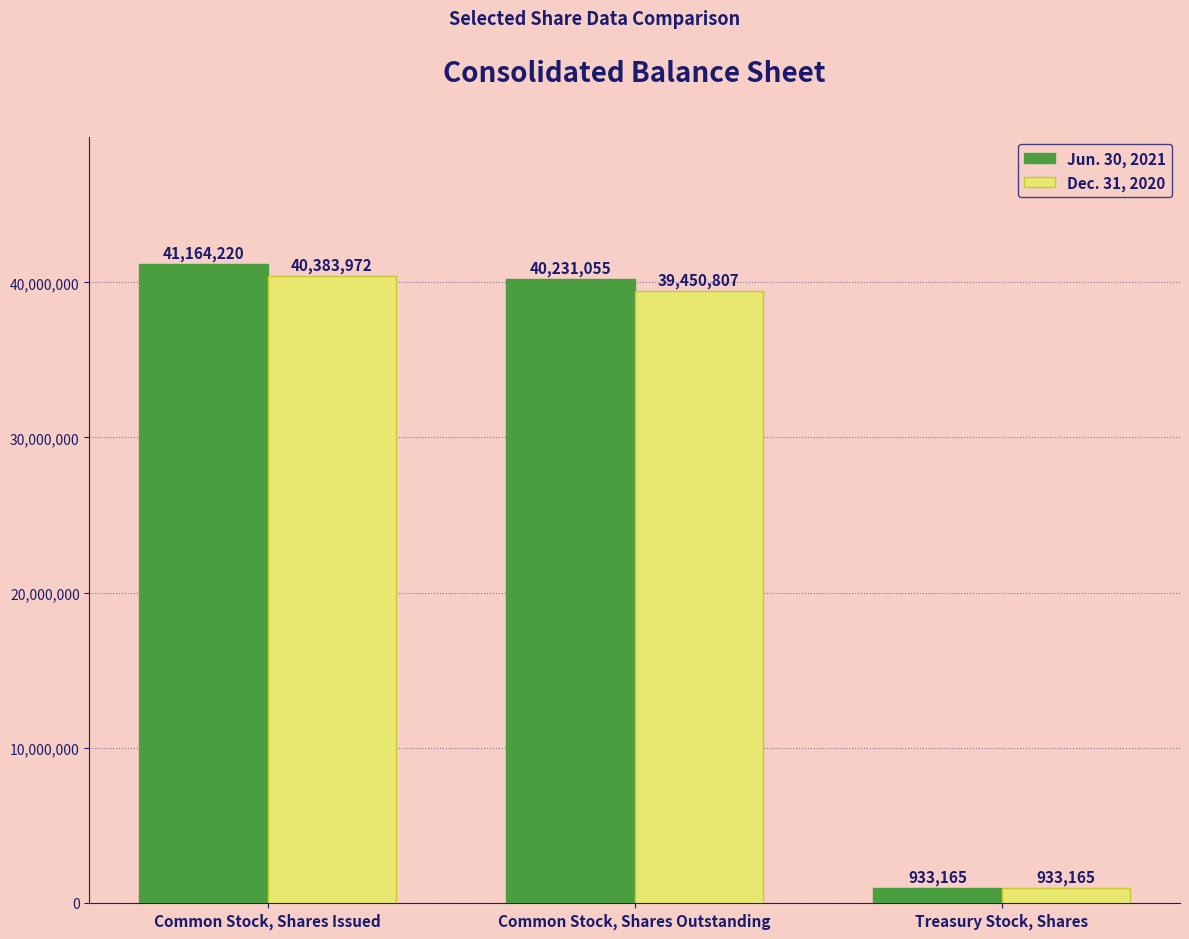

Reading right to left, what are all the values shown in this chart?

Jun. 30, 2021: Treasury Stock, Shares=933165	Common Stock, Shares Outstanding=40231055	Common Stock, Shares Issued=41164220
Dec. 31, 2020: Treasury Stock, Shares=933165	Common Stock, Shares Outstanding=39450807	Common Stock, Shares Issued=40383972